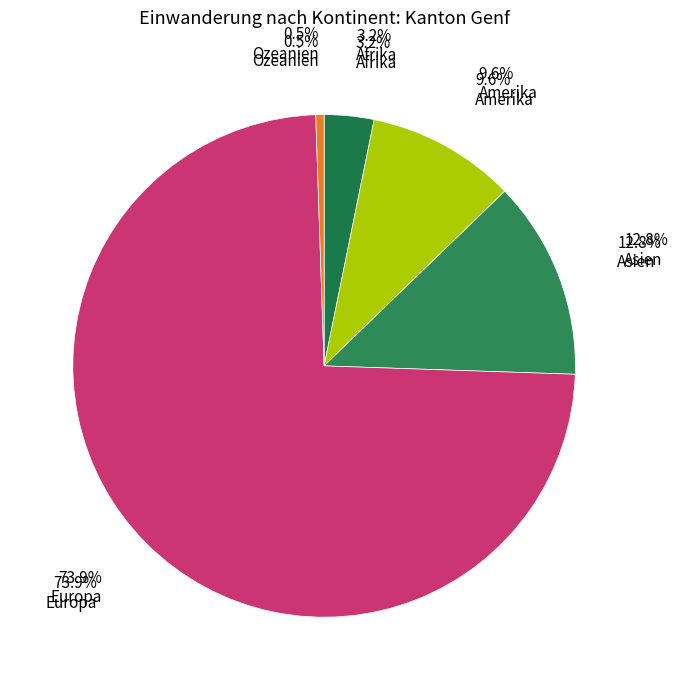

Is Europa the majority of the pie?

Yes